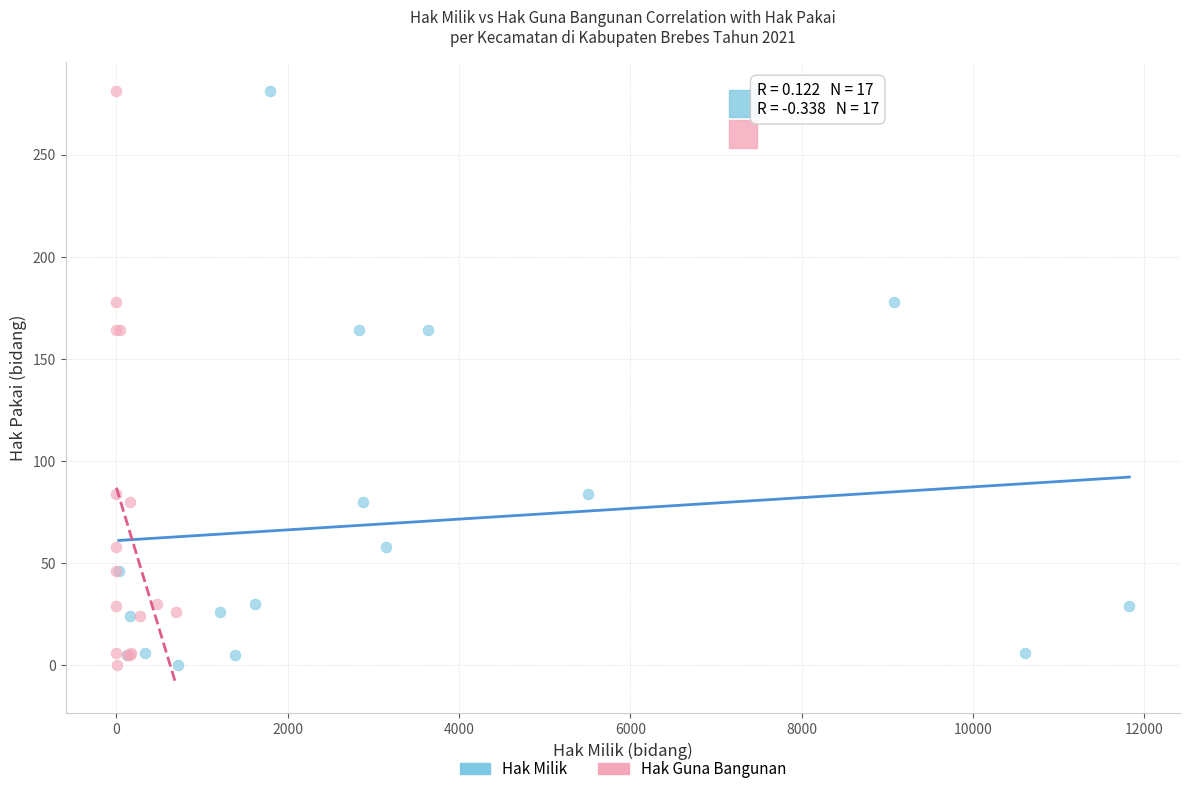

What are all the series names shown in the legend?

Hak Milik, Hak Guna Bangunan